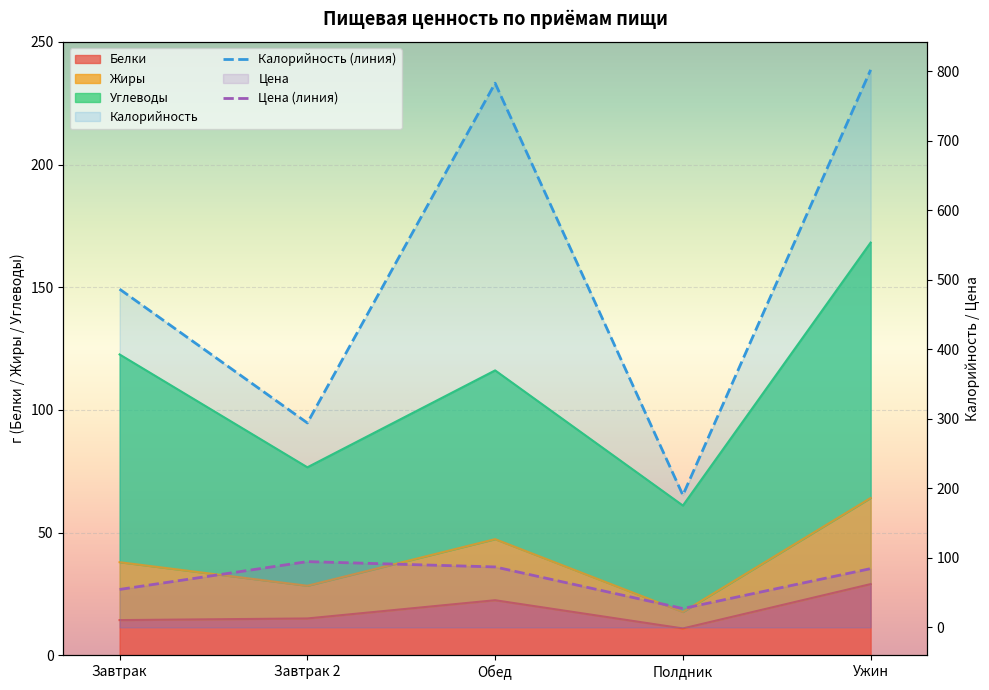

Which series has the largest range (max minus min)?

Калорийность (линия)